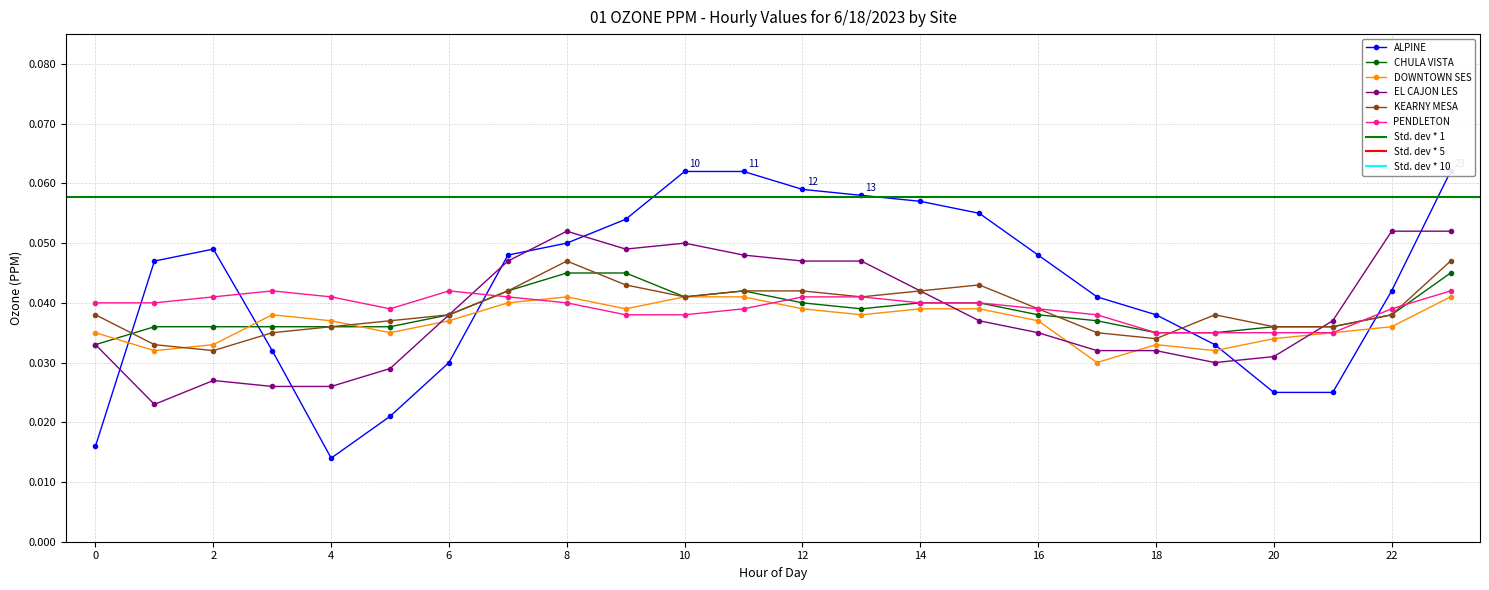

What is the total value across all series at 20?

0.2